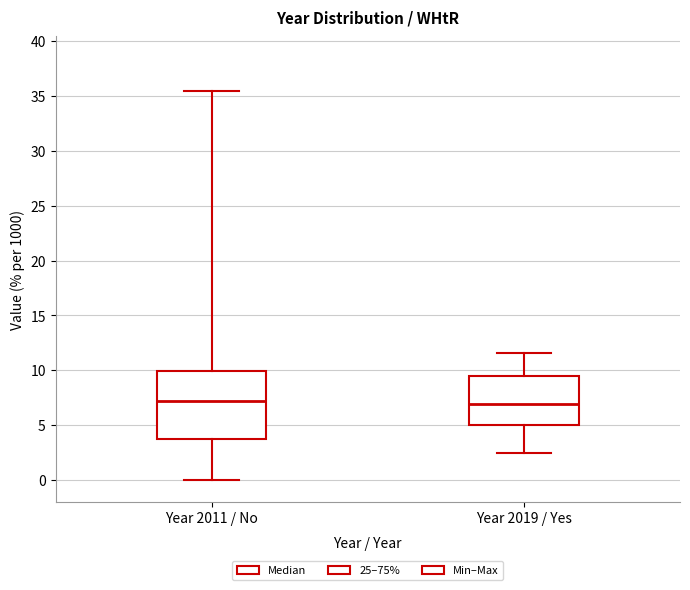

Comparing the boxes themselves (not the whiskers), which one is the tallest?

Year 2011 / No